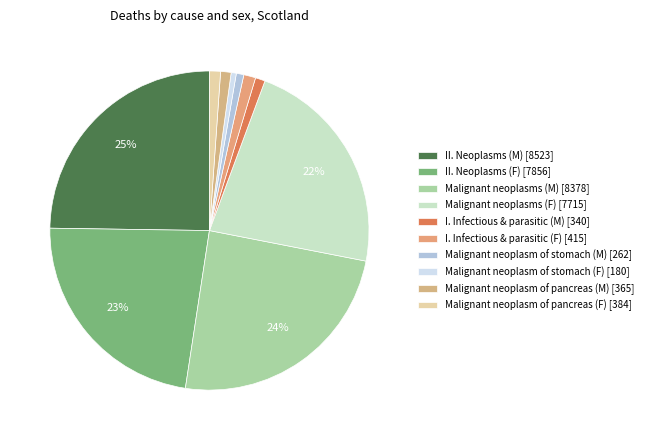

To the nearest percent, what portion does II. Neoplasms (M) represent?

25%